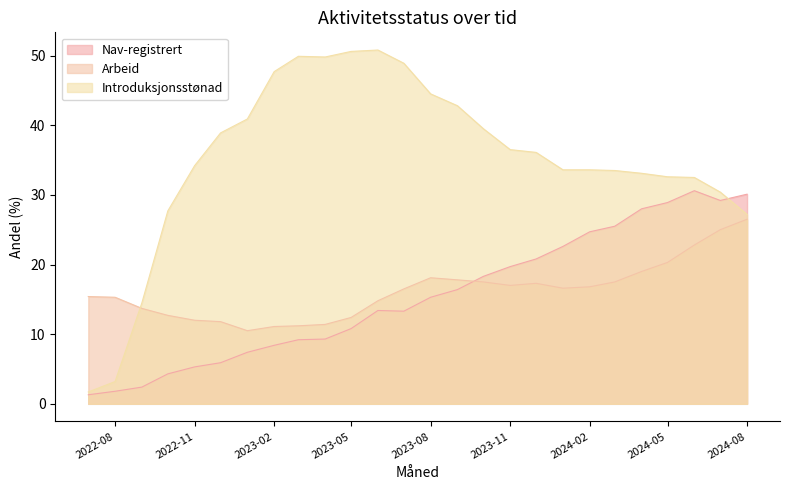

Which series has the largest total across all categories?

Introduksjonsstønad